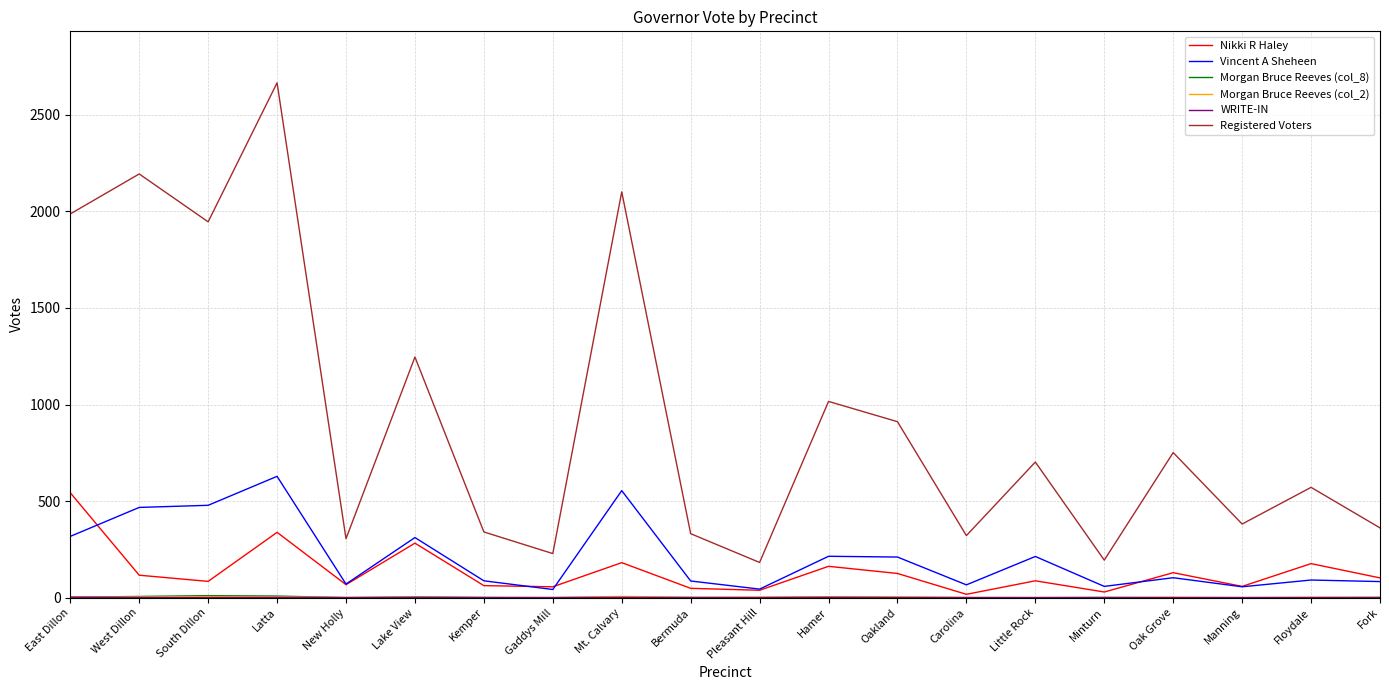

Which series changed the most between South Dillon and Lake View?

Registered Voters